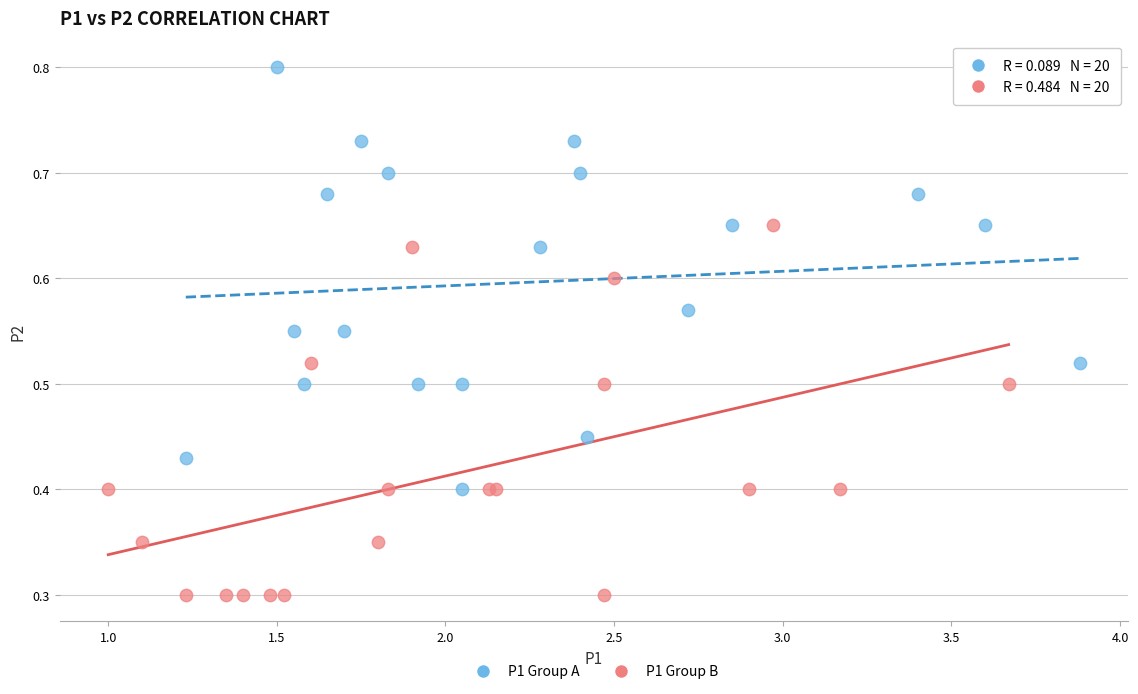

Which series has the largest Y range (max minus min)?

P1 Group A